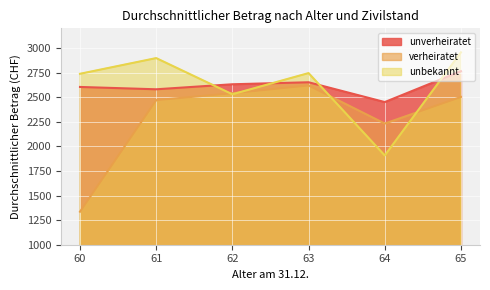

What are all the series names shown in the legend?

unverheiratet, verheiratet, unbekannt